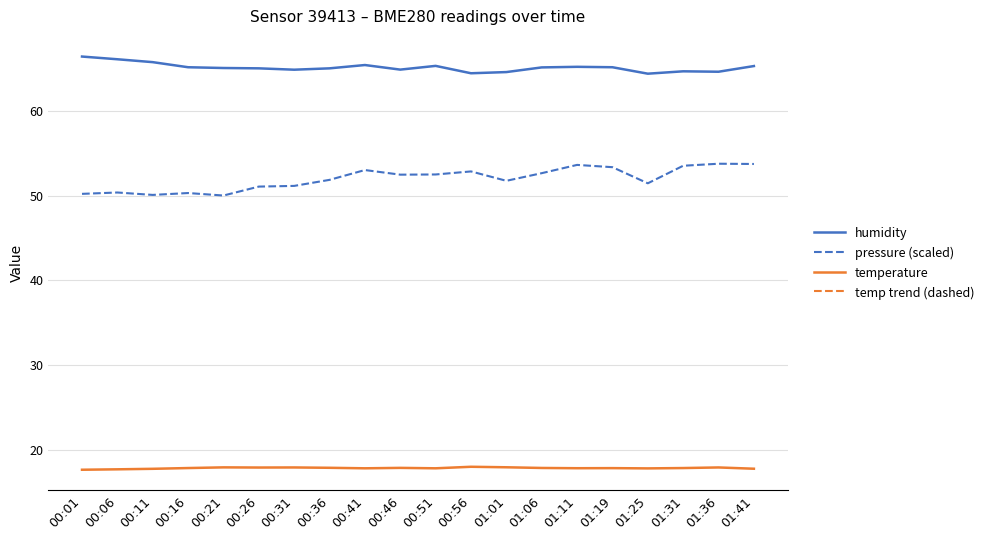

Is this an area chart (filled region under the line)?

No